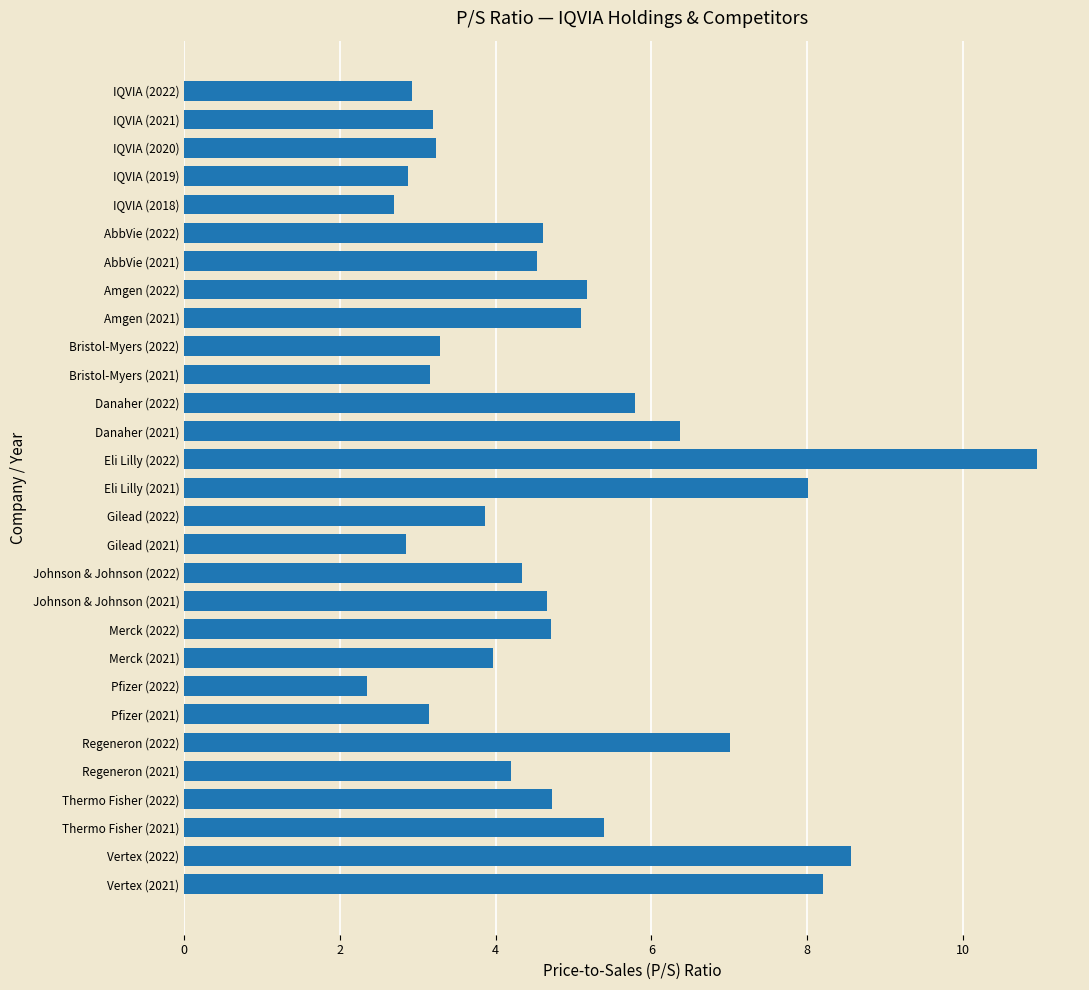

How many data points does each series have?

29